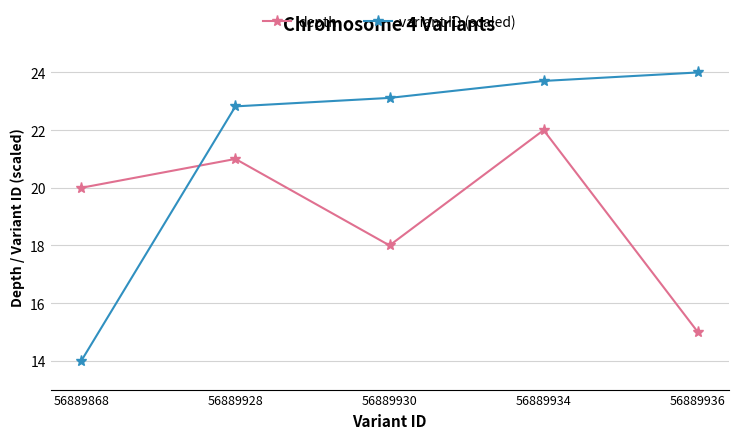

How many data points in variant ID (scaled) are less than 23?

2